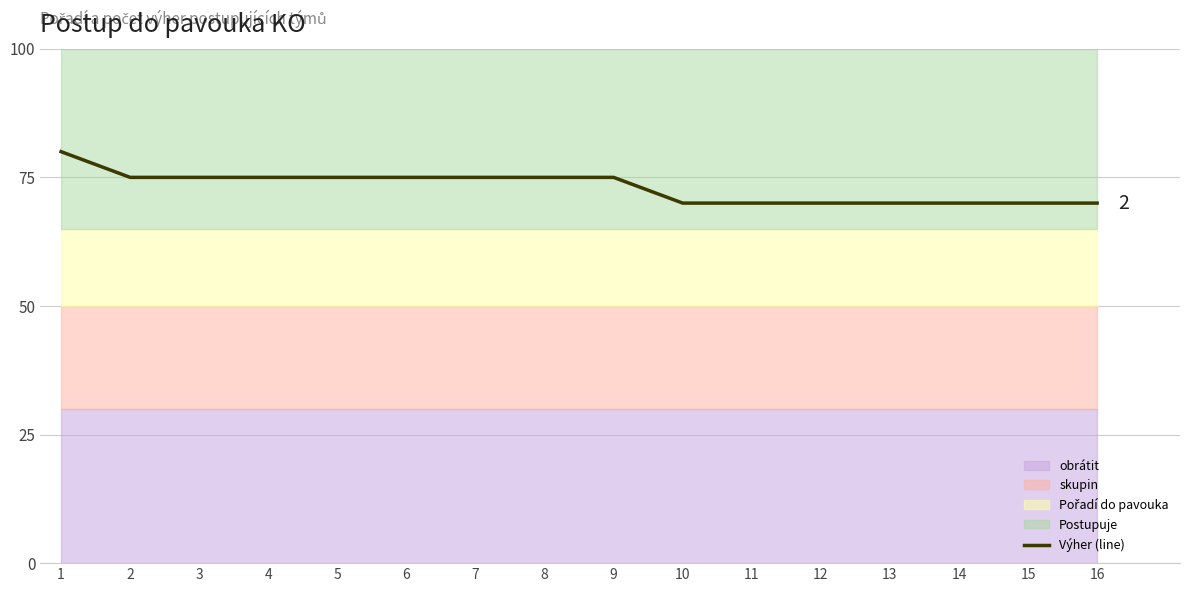

What is the greatest value displayed?

80